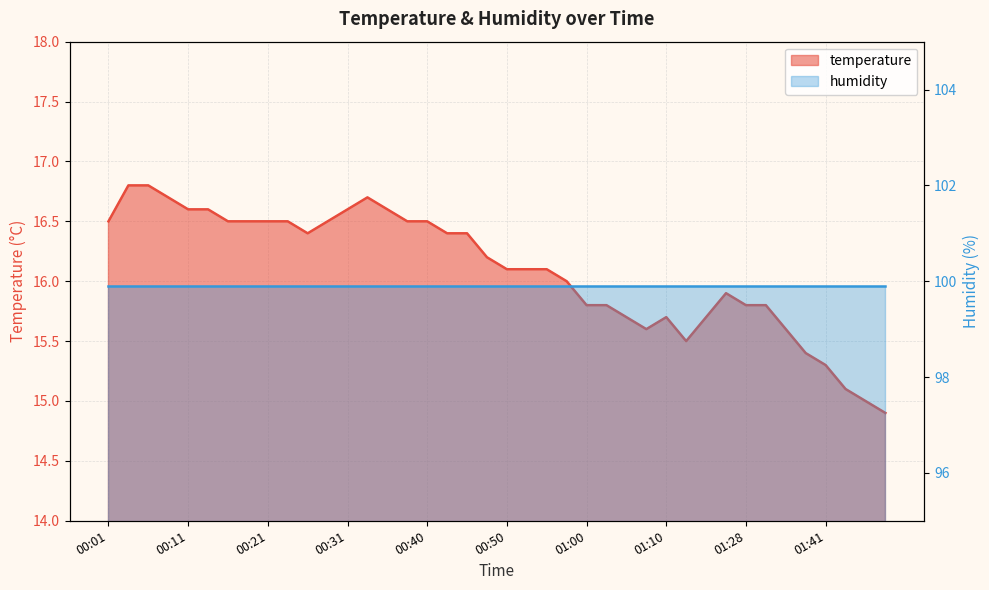

Count the number of values greater than 16.

23